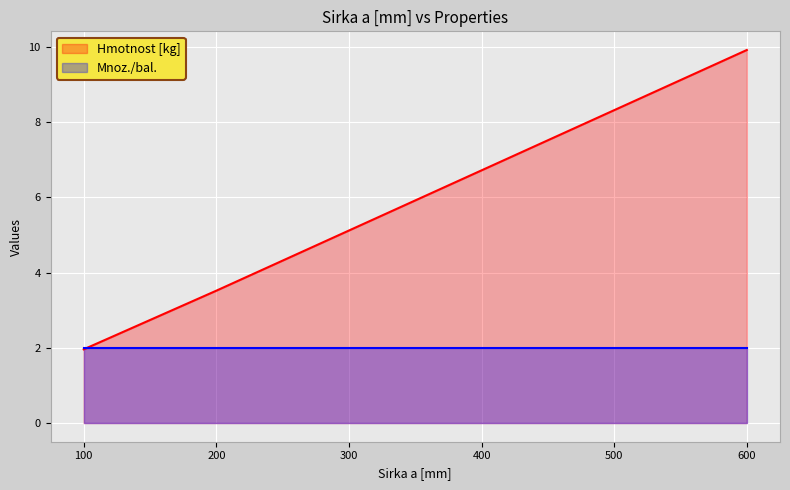

Reading left to right, transcribe all the data shown in this chart.

2.0	3.5	5.1	6.7	8.3	9.9